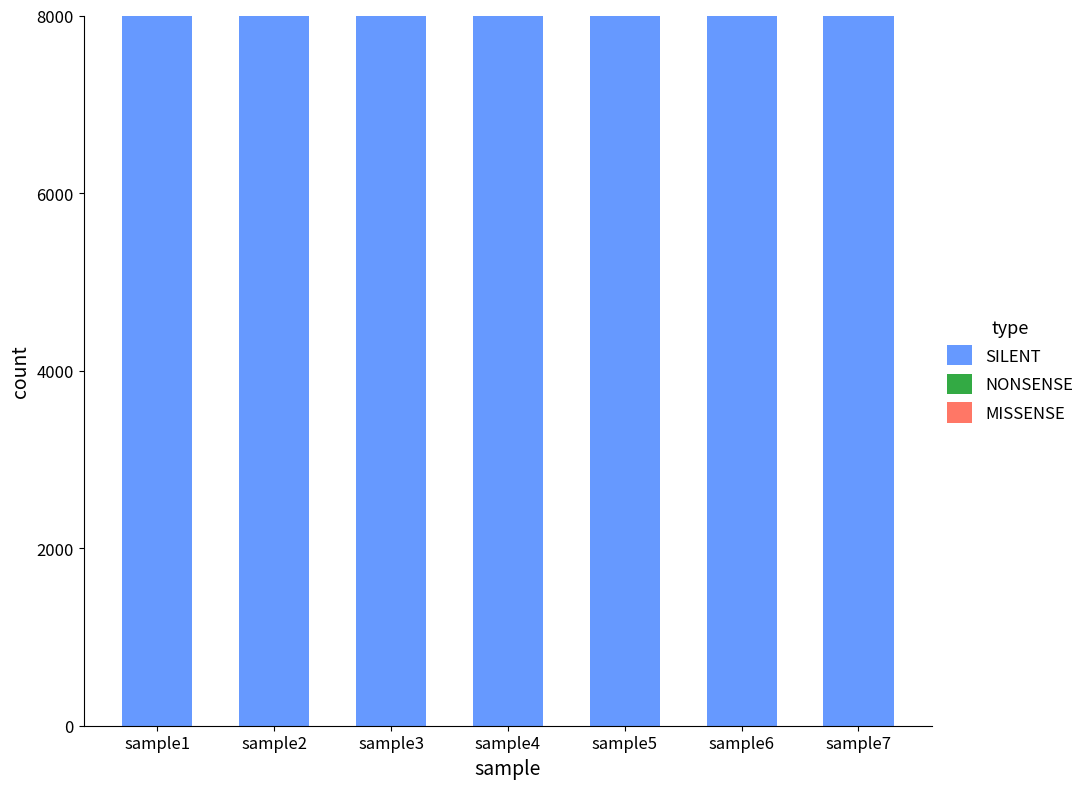

How many groups of bars are there?

7